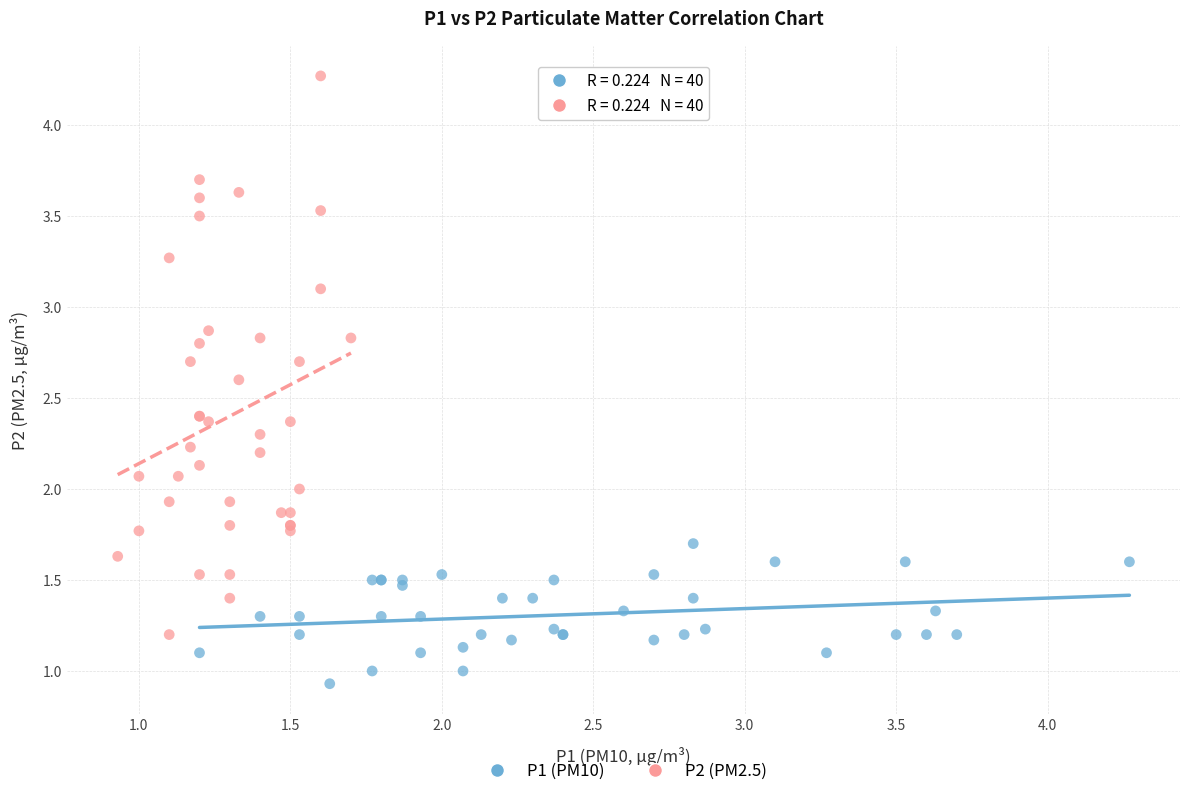

Which series has the largest Y range (max minus min)?

P2 (PM2.5)